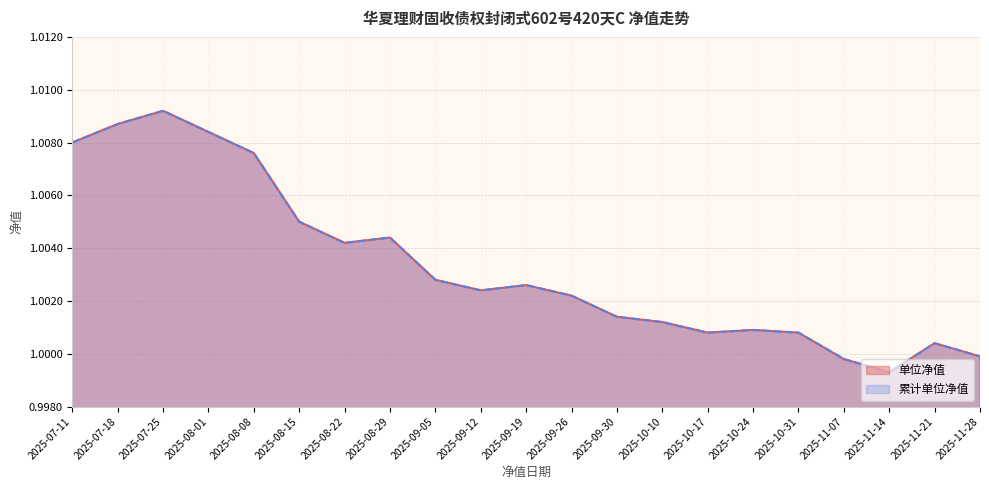

True or false: 累计单位净值 and 单位净值 cross at least once.

False